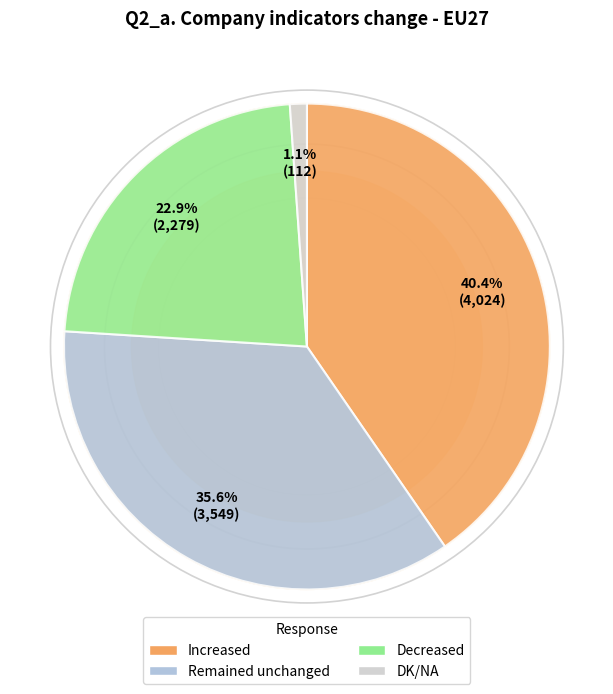

The DK/NA slice represents 1% of the pie. True or false?

True